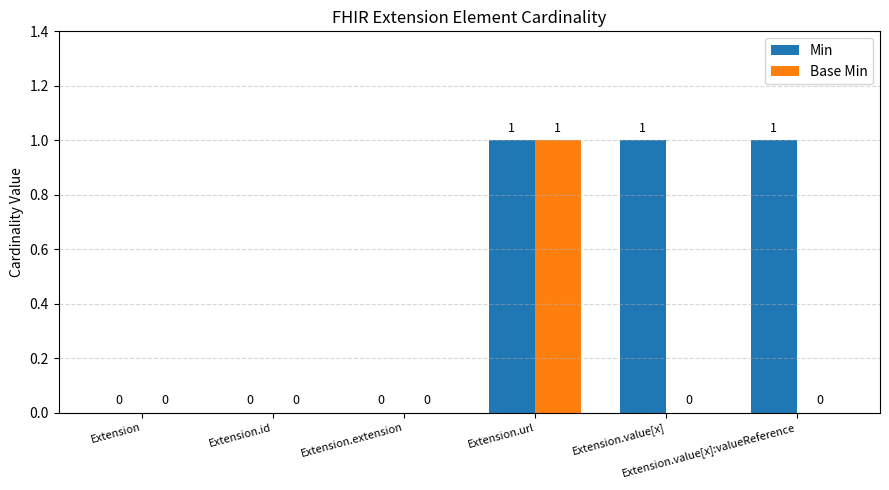

How many distinct data groups are displayed?

2